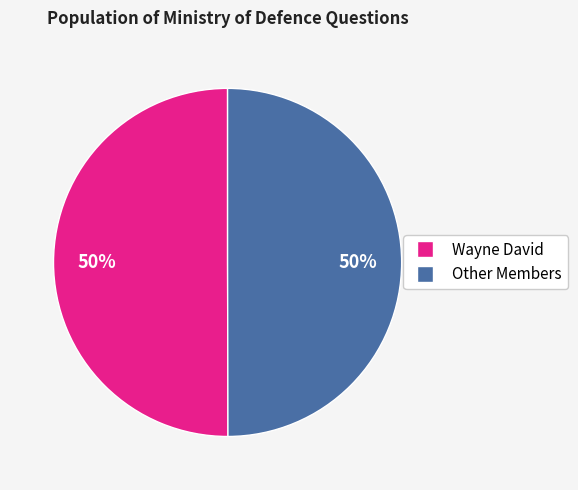

To the nearest percent, what is the average slice percentage?

50%